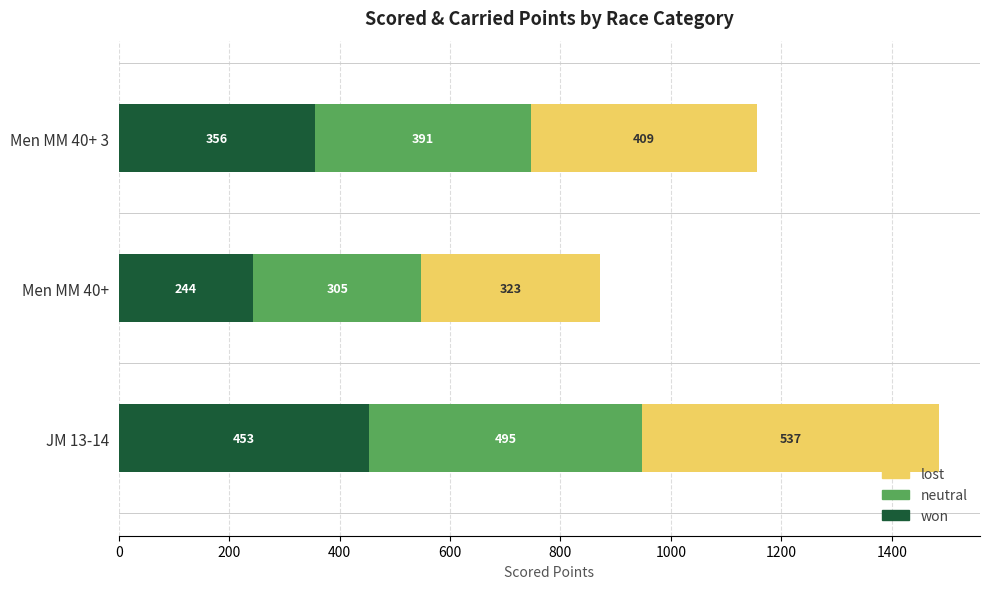

Which category has the lowest value in the won series?

Men MM 40+